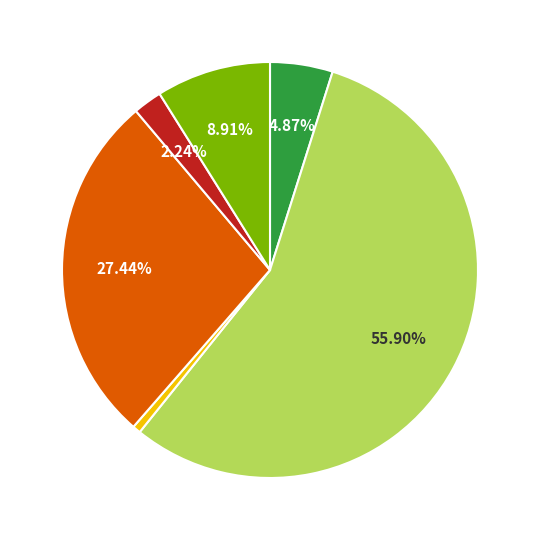

Is there a majority slice in this chart?

Yes